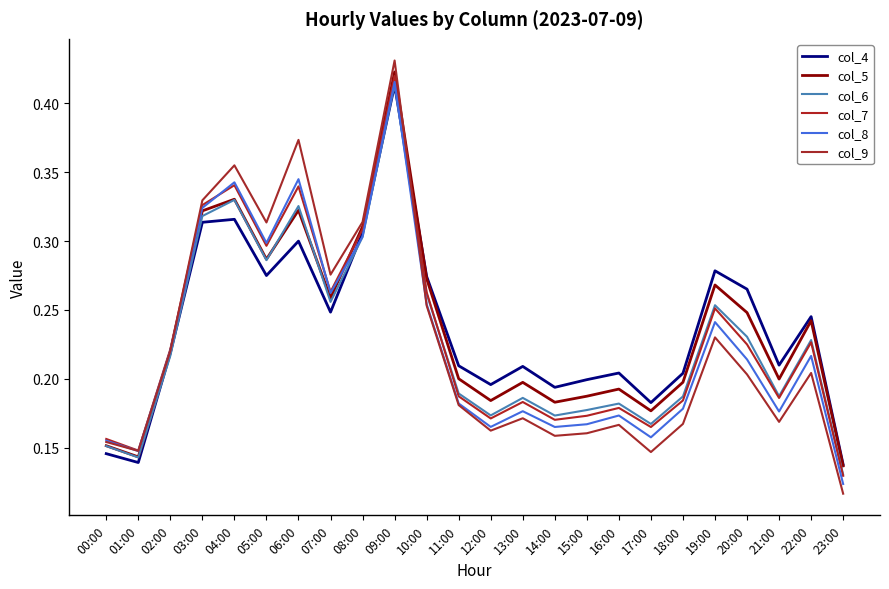

What are all the series names shown in the legend?

col_4, col_5, col_6, col_7, col_8, col_9